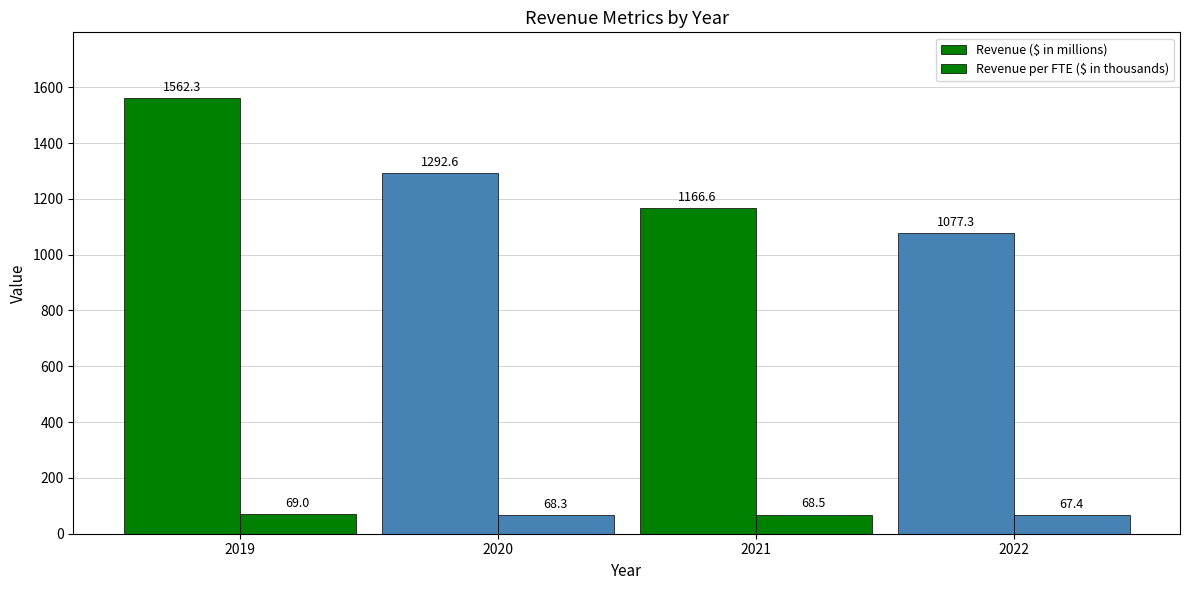

Reading left to right, transcribe all the data shown in this chart.

Revenue ($ in millions): 2019=1562.3	2020=1292.6	2021=1166.6	2022=1077.3
Revenue per FTE ($ in thousands): 2019=69.0	2020=68.3	2021=68.5	2022=67.4